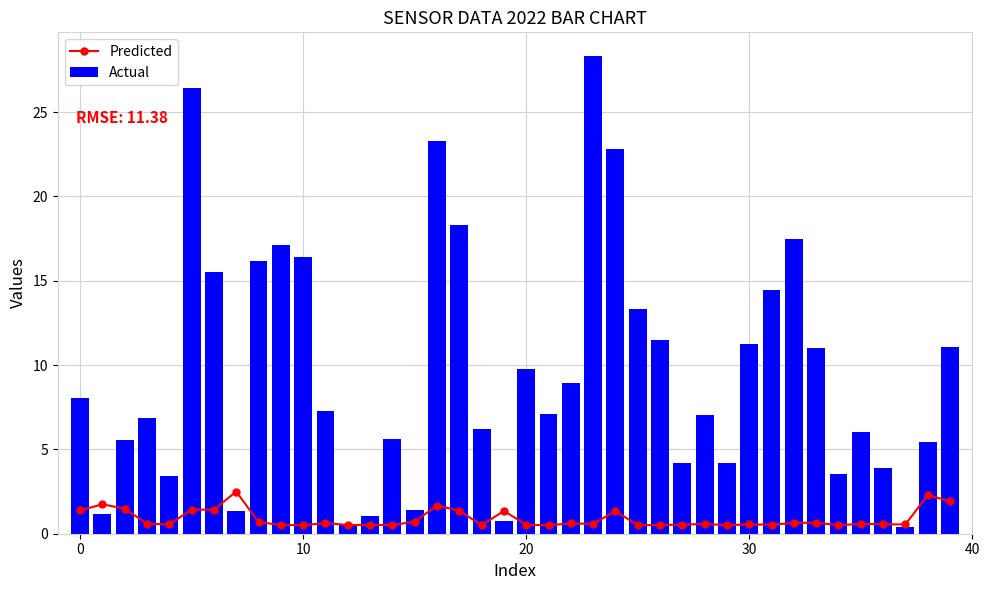

At how many categories does at least one series exceed 20?

4